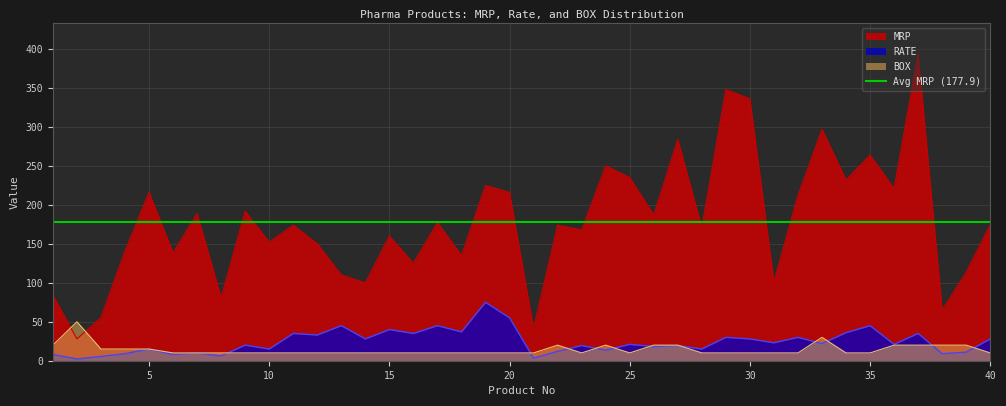

Reading left to right, list all the values displayed in this chart.

MRP: 1=84.0	2=28.0	3=55.3	4=140.6	5=216.1	6=138.5	7=189.0	8=81.0	9=192.0	10=152.0	11=174.0	12=150.0	13=110.0	14=100.0	15=160.0	16=125.0	17=177.5	18=135.0	19=225.0	20=216.0	21=41.4	22=174.0	23=168.0	24=250.0	25=235.0	26=187.0	27=284.0	28=171.0	29=348.0	30=336.0	31=101.5	32=212.0	33=297.0	34=232.0	35=264.0	36=221.0	37=393.5	38=65.2	39=113.6	40=174.7
RATE: 1=8.0	2=2.2	3=5.5	4=9.0	5=15.0	6=8.0	7=10.0	8=6.0	9=20.0	10=15.0	11=35.0	12=33.0	13=45.0	14=28.0	15=40.0	16=35.0	17=45.0	18=37.0	19=75.0	20=55.0	21=3.2	22=12.0	23=19.5	24=13.5	25=21.0	26=18.2	27=19.5	28=15.0	29=30.0	30=28.0	31=23.0	32=30.0	33=22.0	34=36.0	35=45.0	36=21.0	37=35.0	38=9.0	39=11.0	40=28.0
BOX: 1=20.0	2=50.0	3=15.0	4=15.0	5=15.0	6=10.0	7=10.0	8=10.0	9=10.0	10=10.0	11=10.0	12=10.0	13=10.0	14=10.0	15=10.0	16=10.0	17=10.0	18=10.0	19=10.0	20=10.0	21=10.0	22=20.0	23=10.0	24=20.0	25=10.0	26=20.0	27=20.0	28=10.0	29=10.0	30=10.0	31=10.0	32=10.0	33=30.0	34=10.0	35=10.0	36=20.0	37=20.0	38=20.0	39=20.0	40=10.0